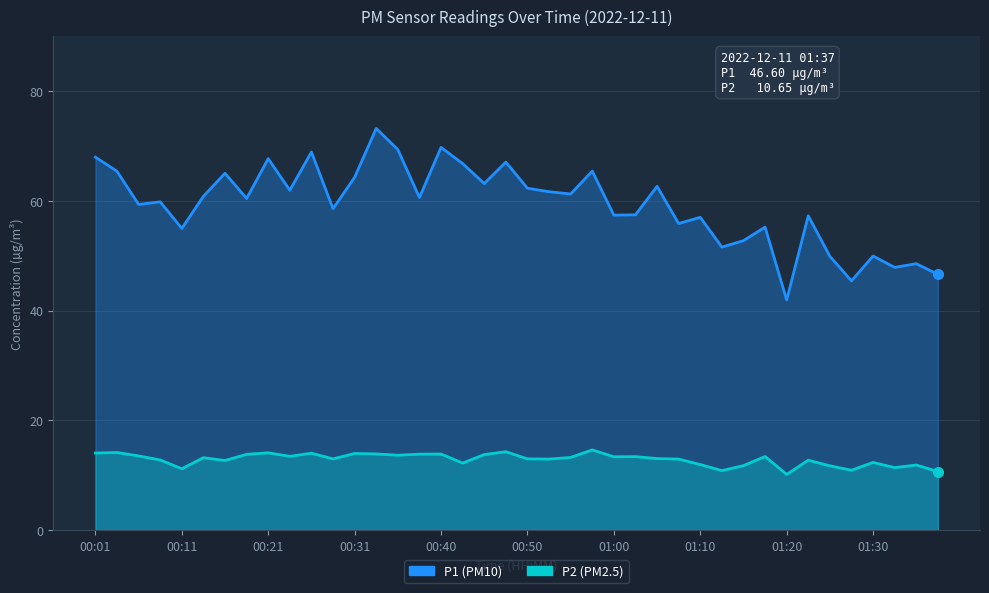

What is the difference between the maximum and second lowest values in the P2 series?

3.9